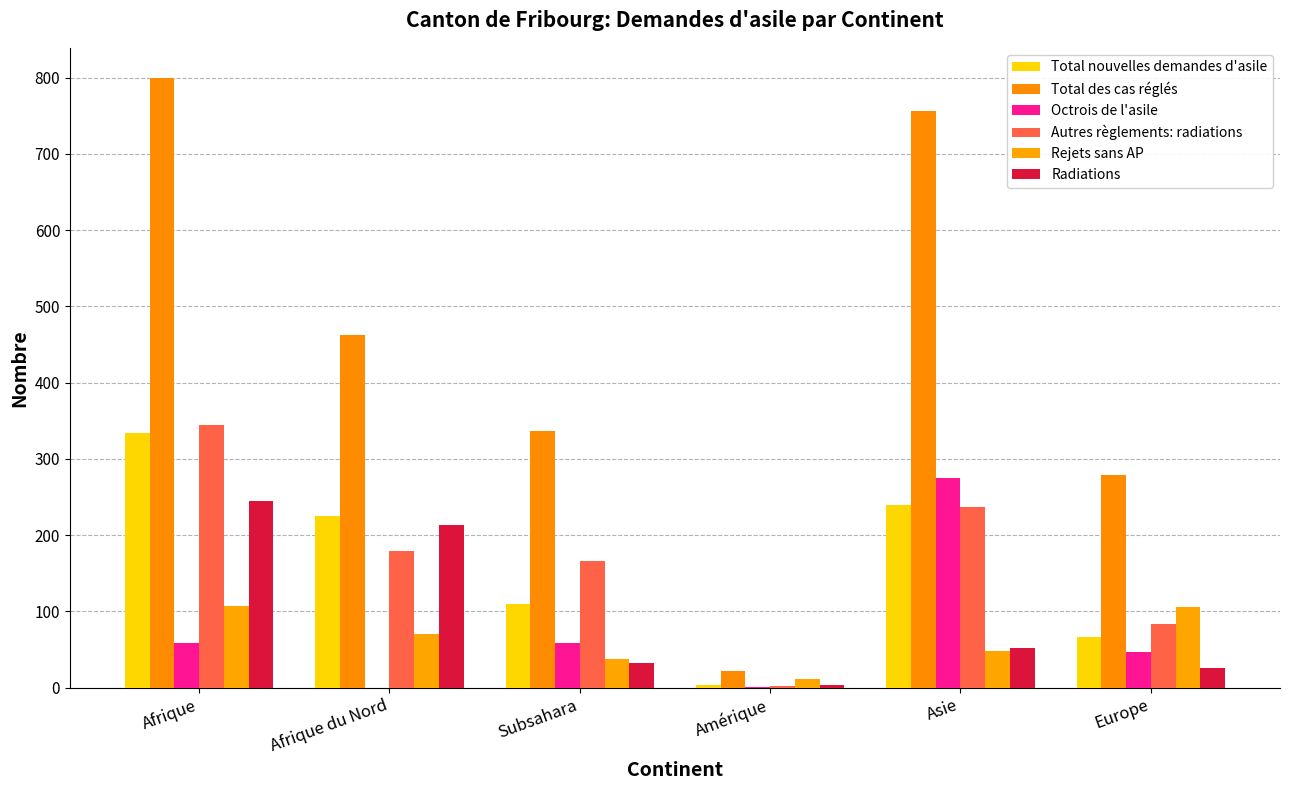

How many groups of bars are there?

6